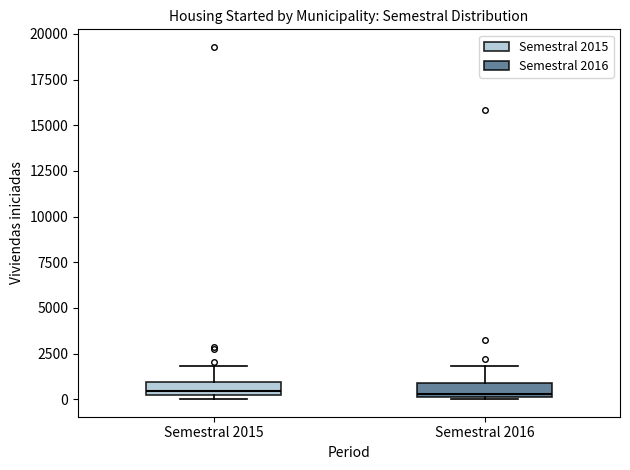

Where is the lower edge of the box for Semestral 2016 on the y-axis? The values are not printed on the chart, so give them approximately, as read against the axis.

0